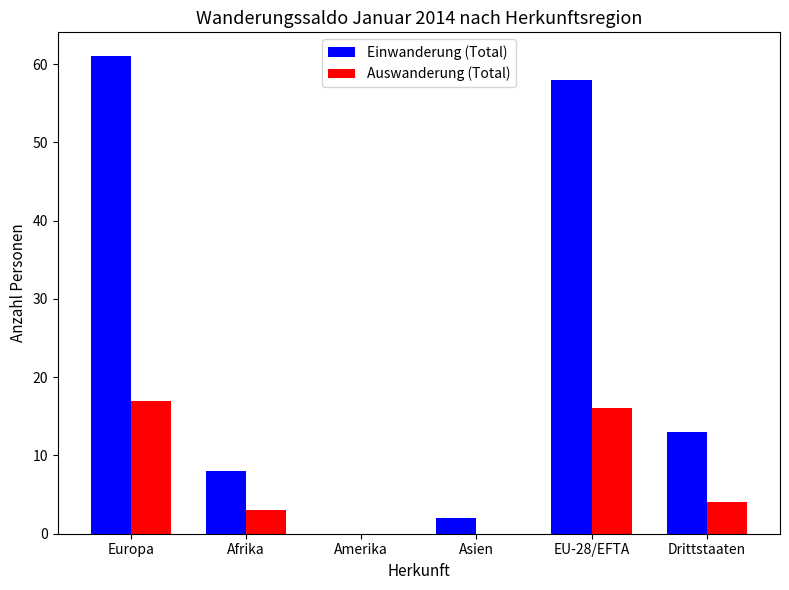

Which series has the largest total across all categories?

Einwanderung (Total)